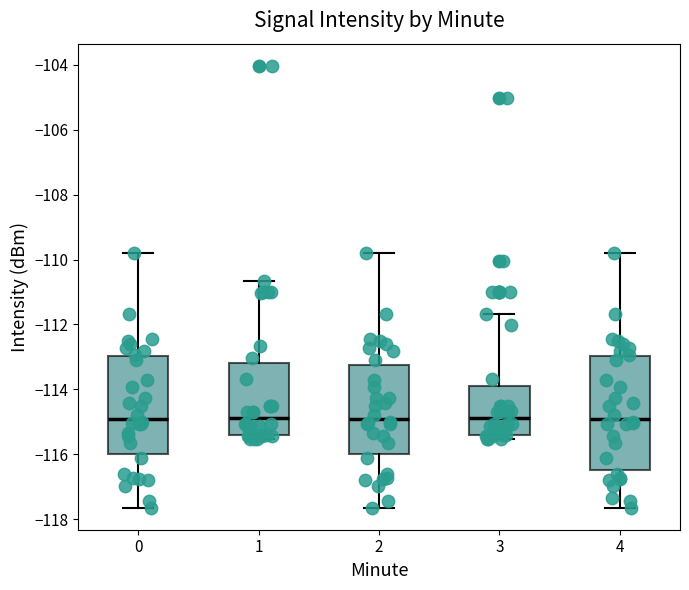

Reading left to right, transcribe this box plot: for each box, give where its median line is, the range the box spans, and where its two whiskers end, as read against the y-axis. The values are not printed on the chart, so give them approximately, as read against the axis.

0: median -115.0, box -116.0 to -113.0, whiskers -117.6 to -109.8
1: median -114.8, box -115.4 to -113.2, whiskers -115.6 to -110.6
2: median -115.0, box -116.0 to -113.2, whiskers -117.6 to -109.8
3: median -114.8, box -115.4 to -113.8, whiskers -115.6 to -111.6
4: median -115.0, box -116.4 to -113.0, whiskers -117.6 to -109.8